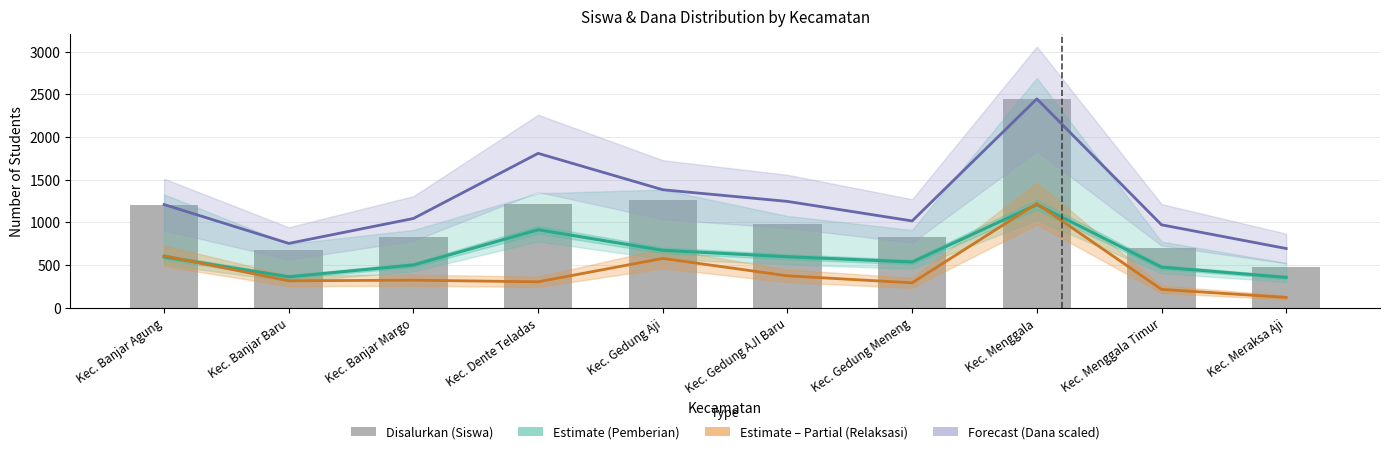

The value of Disalurkan (Siswa) at Kec. Banjar Baru is 1098.7. True or false?

False